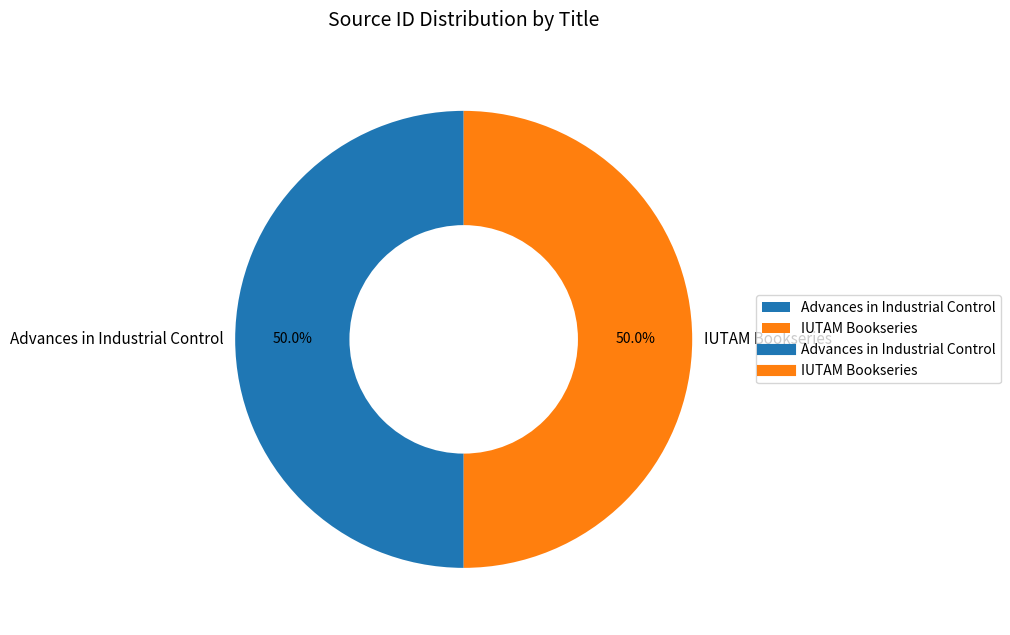

What is the ratio of the value at IUTAM Bookseries to the value at Advances in Industrial Control?

1.0